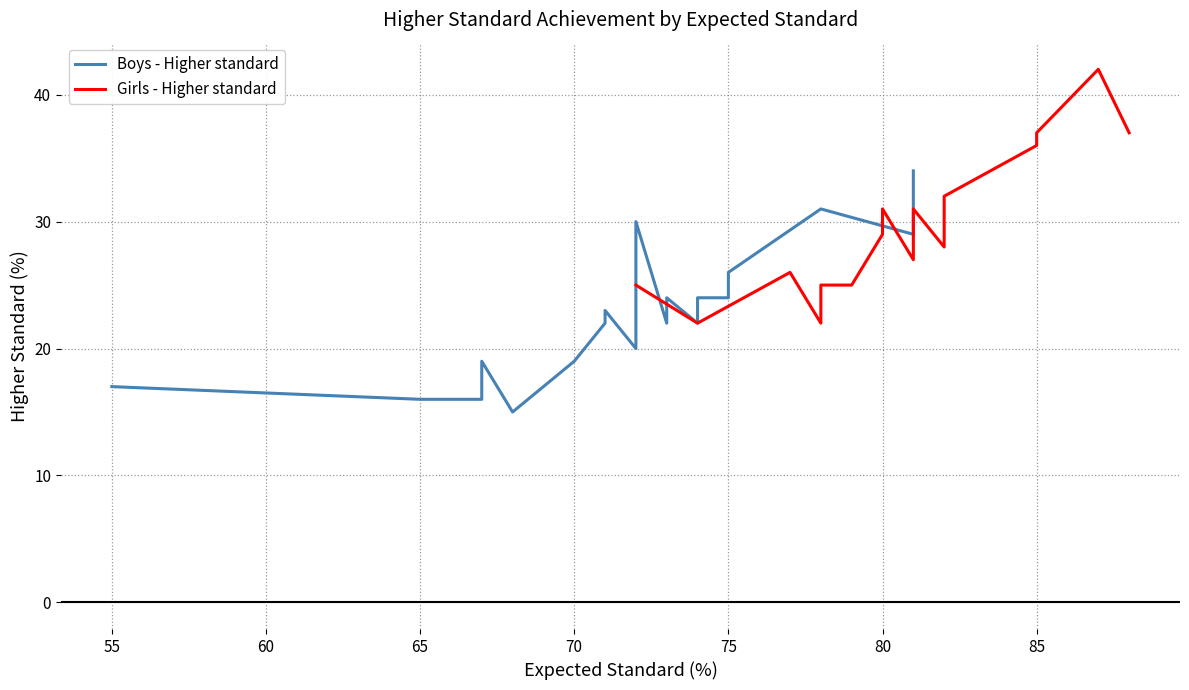

What is the highest value of the Boys - Higher standard series?

34